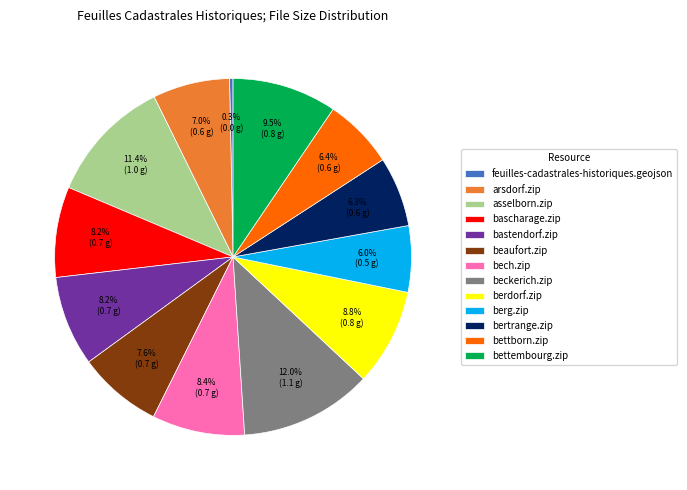

To the nearest percent, what is the difference between the largest and smallest slice percentages?

12%